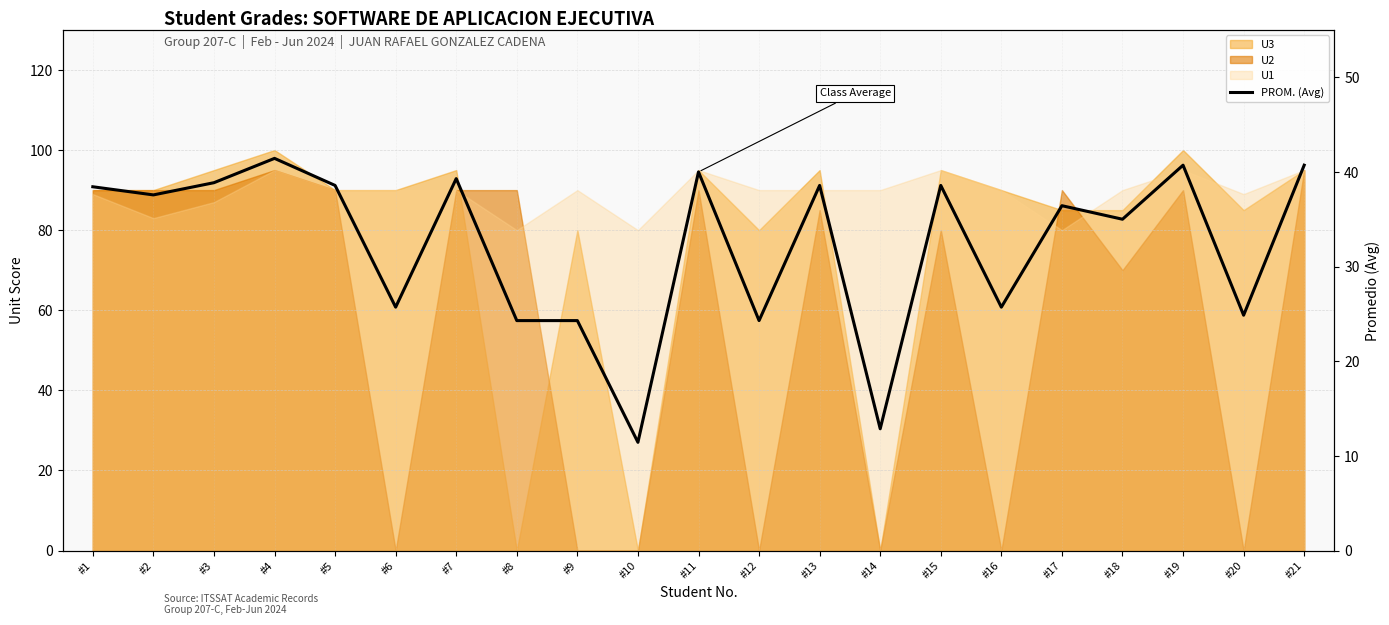

How many lines are shown in the chart?

1